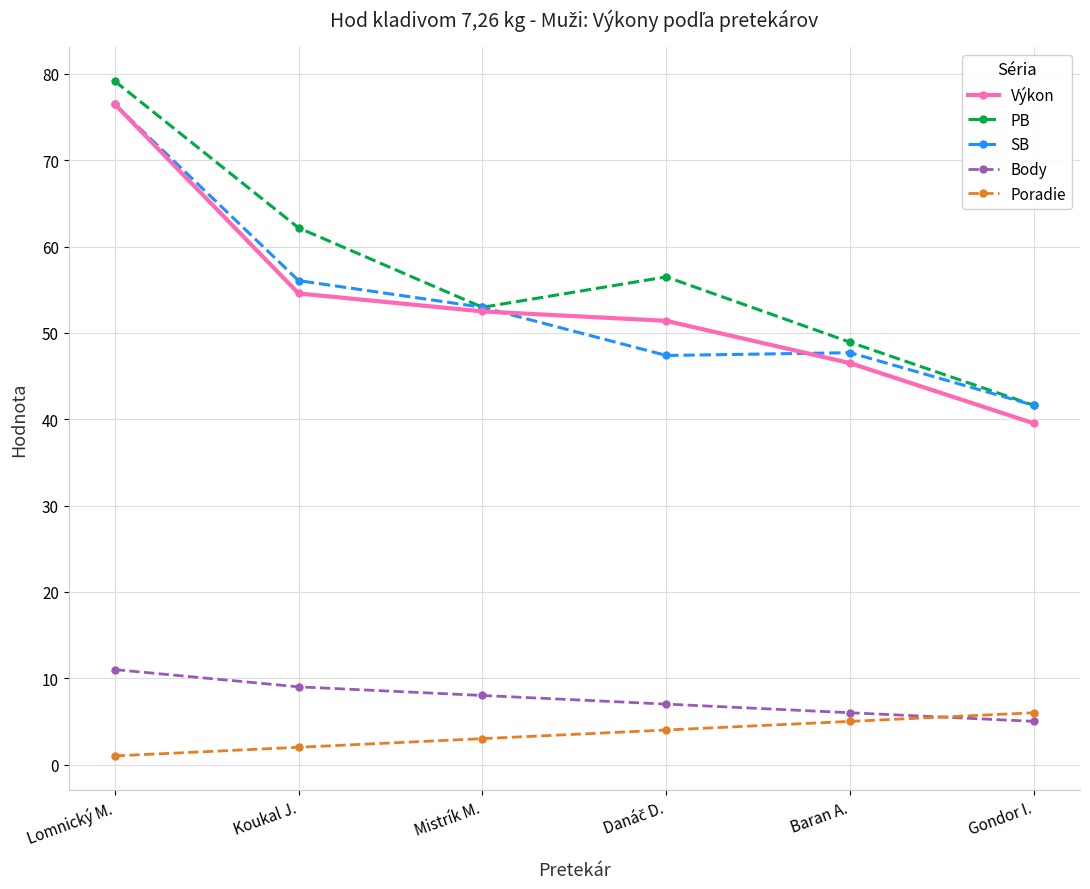

Count the number of data series in this chart.

5